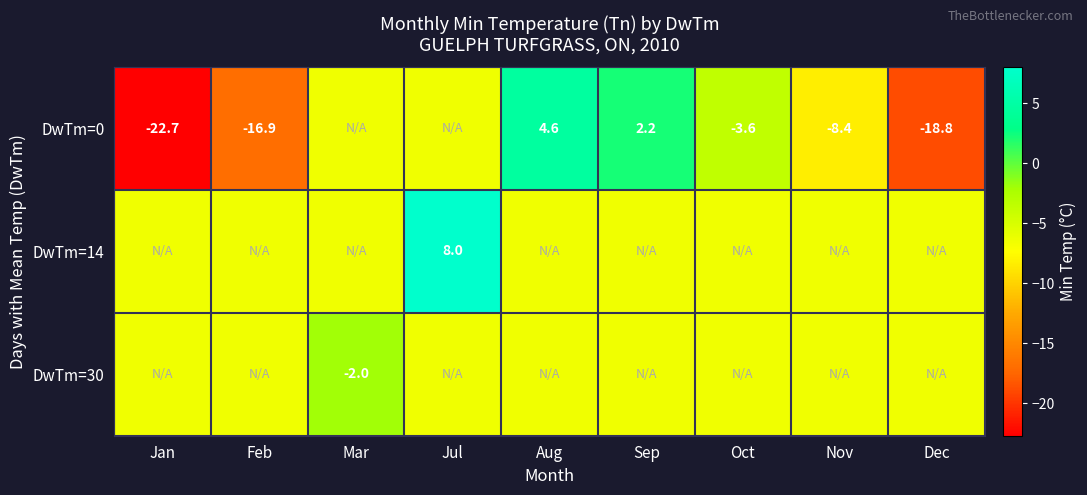

What is the sum of the DwTm=0 values at Nov and Feb?

-25.3